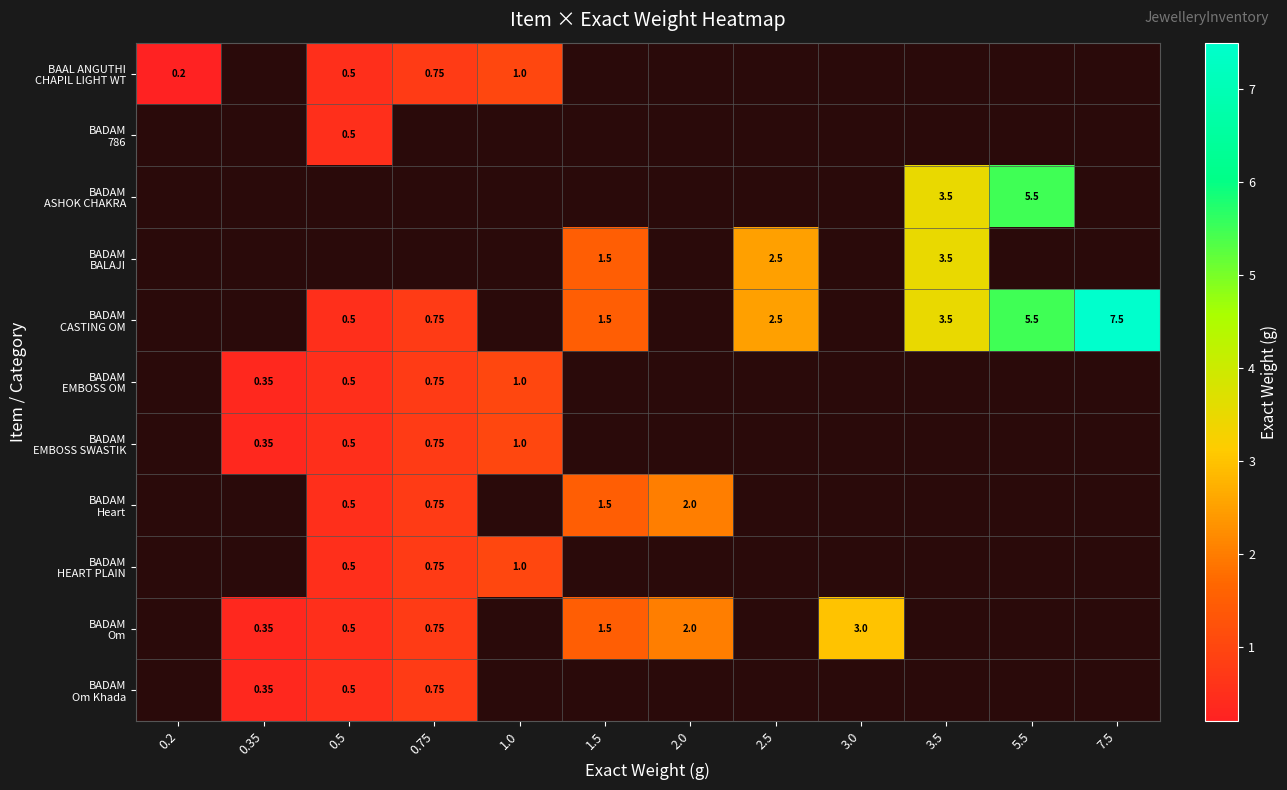

Read the BADAM Om value at 1.5.

1.5